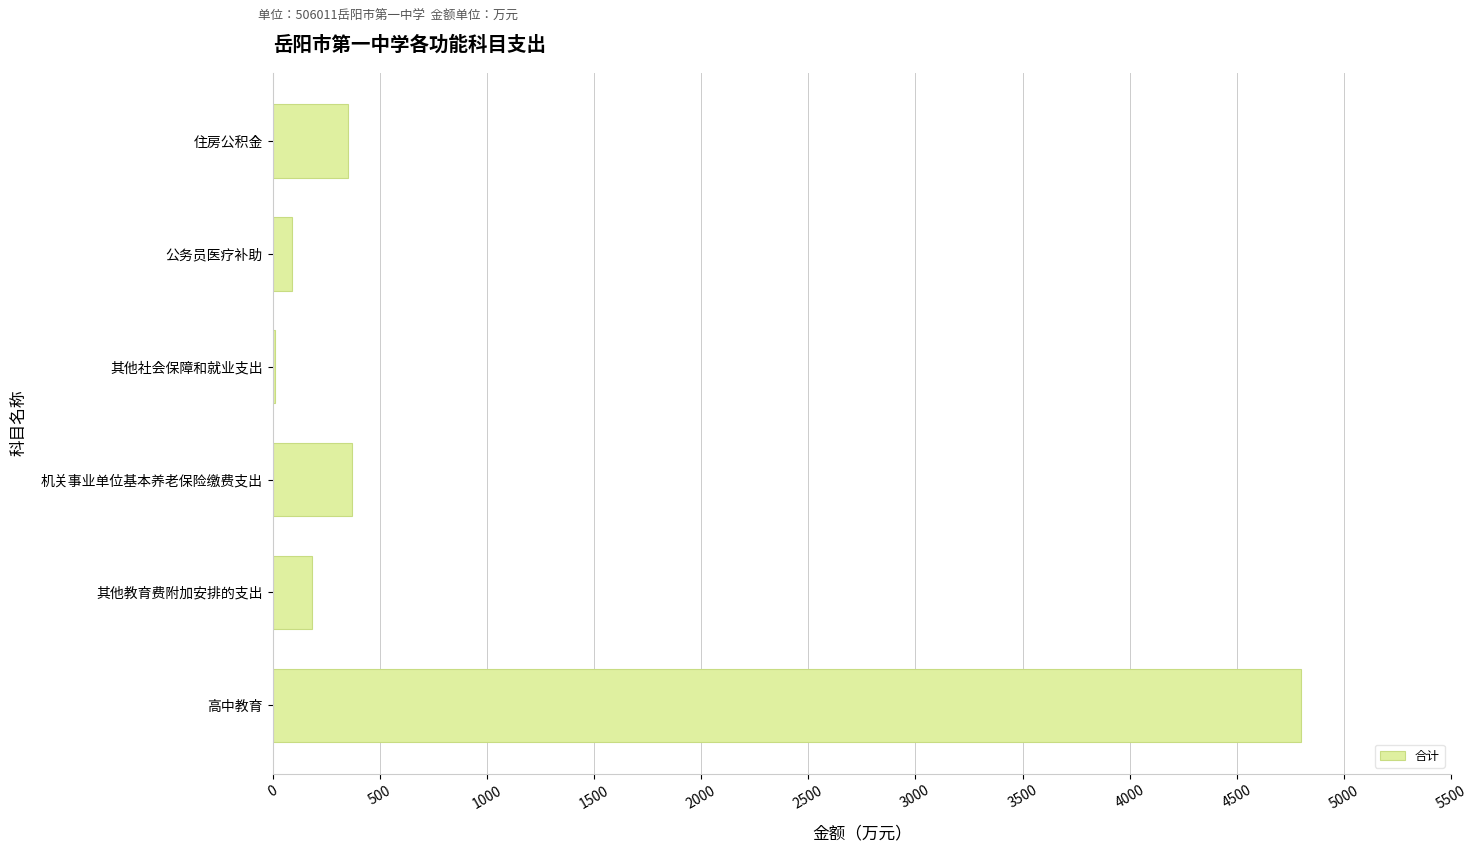

What is the maximum value shown in the chart?

4797.6